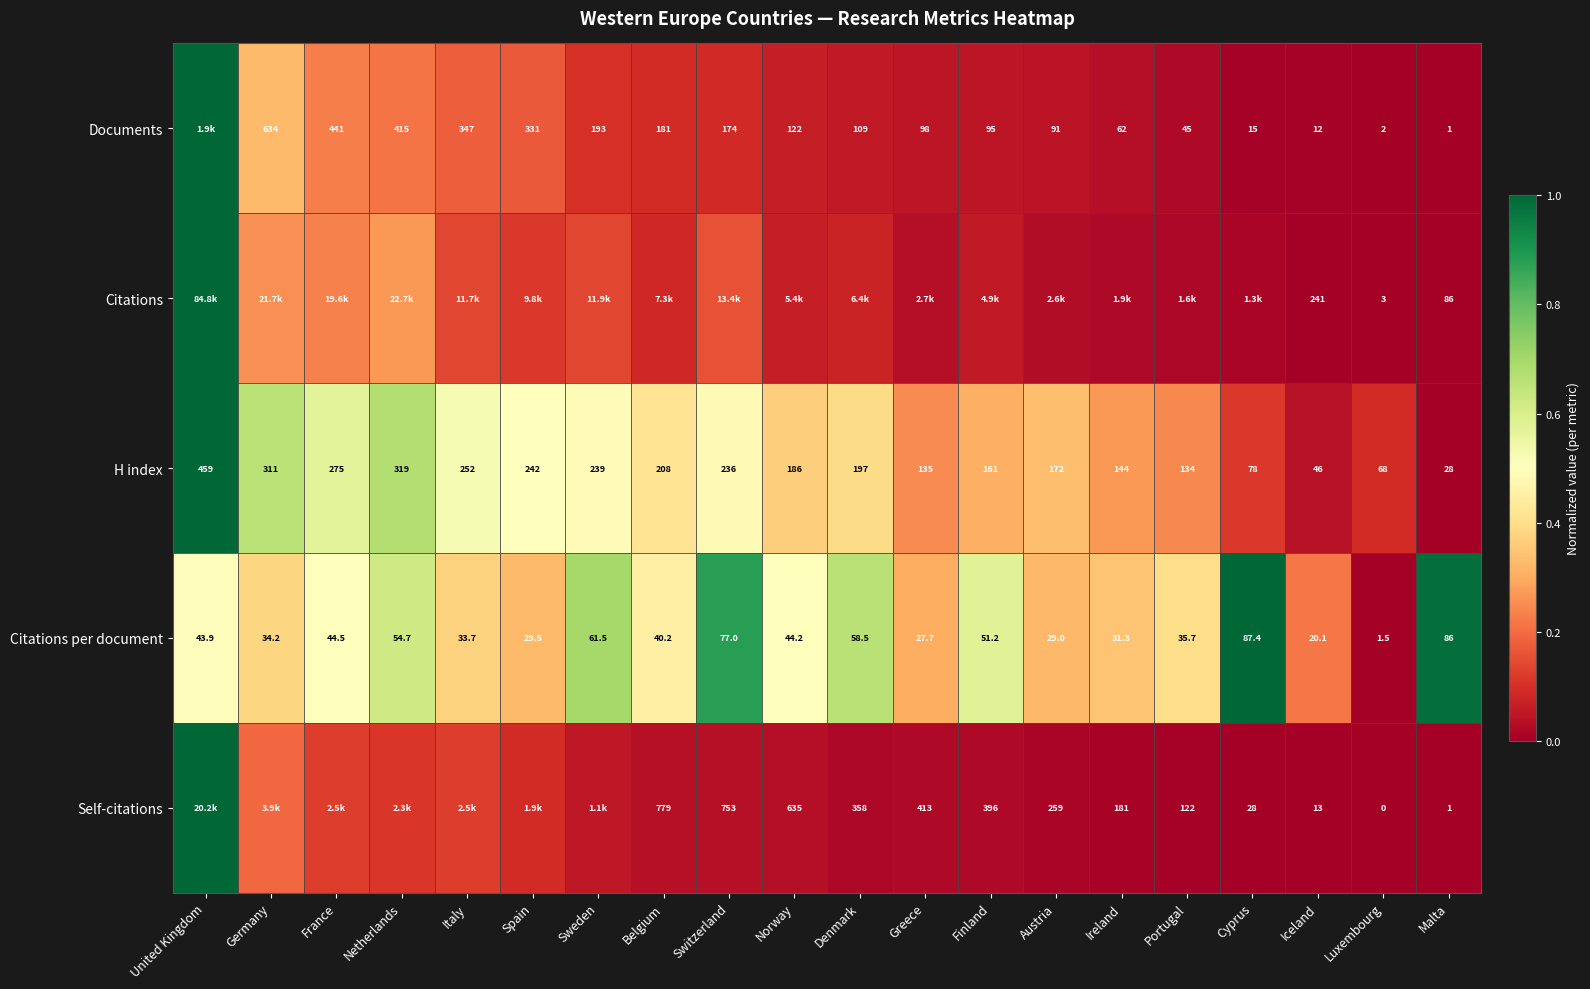

What is the spread (max minus min) of values at Cyprus?

1.0